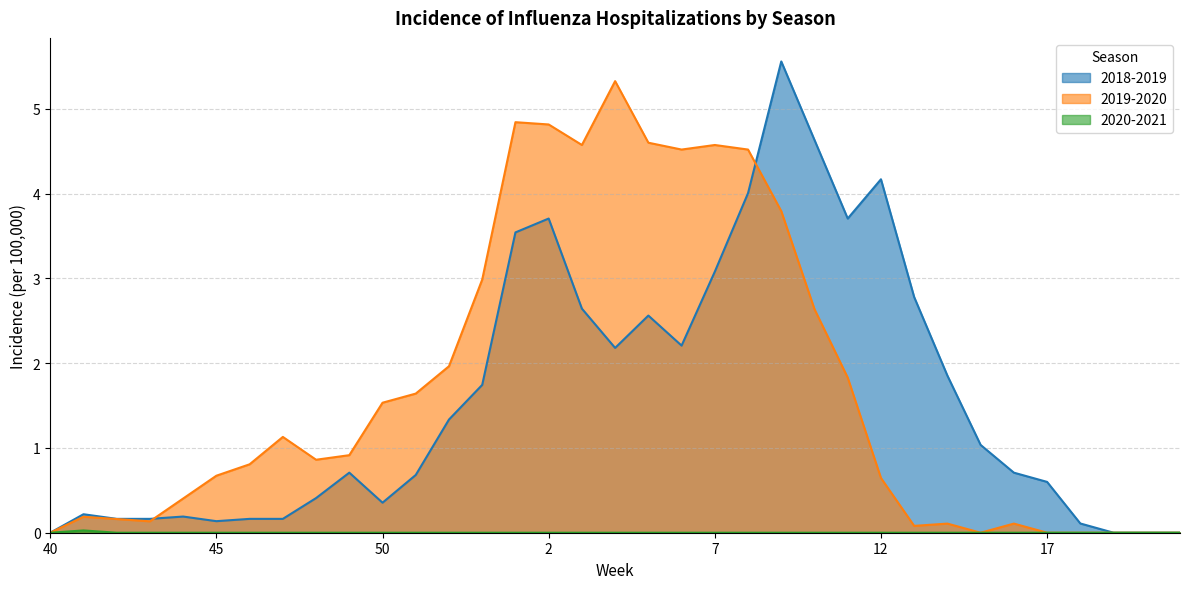

Reading left to right, list all the values displayed in this chart.

2018-2019: 40=0.0	41=0.2	42=0.2	43=0.2	44=0.2	45=0.1	46=0.2	47=0.2	48=0.4	49=0.7	50=0.4	51=0.7	52=1.3	53=1.7	1=3.5	2=3.7	3=2.6	4=2.2	5=2.6	6=2.2	7=3.1	8=4.0	9=5.6	10=4.6	11=3.7	12=4.2	13=2.8	14=1.9	15=1.0	16=0.7	17=0.6	18=0.1	19=0.0	20=0.0	21=0.0
2019-2020: 40=0.0	41=0.2	42=0.2	43=0.1	44=0.4	45=0.7	46=0.8	47=1.1	48=0.9	49=0.9	50=1.5	51=1.6	52=2.0	53=3.0	1=4.8	2=4.8	3=4.6	4=5.3	5=4.6	6=4.5	7=4.6	8=4.5	9=3.8	10=2.6	11=1.8	12=0.6	13=0.1	14=0.1	15=0.0	16=0.1	17=0.0	18=0.0	19=0.0	20=0.0	21=0.0
2020-2021: 40=0.0	41=0.0	42=0.0	43=0.0	44=0.0	45=0.0	46=0.0	47=0.0	48=0.0	49=0.0	50=0.0	51=0.0	52=0.0	53=0.0	1=0.0	2=0.0	3=0.0	4=0.0	5=0.0	6=0.0	7=0.0	8=0.0	9=0.0	10=0.0	11=0.0	12=0.0	13=0.0	14=0.0	15=0.0	16=0.0	17=0.0	18=0.0	19=0.0	20=0.0	21=0.0